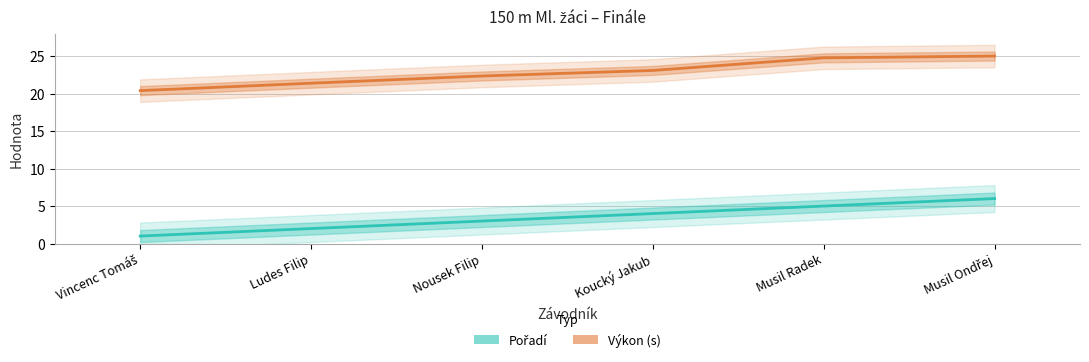

Does the chart display data point markers on the line(s)?

No